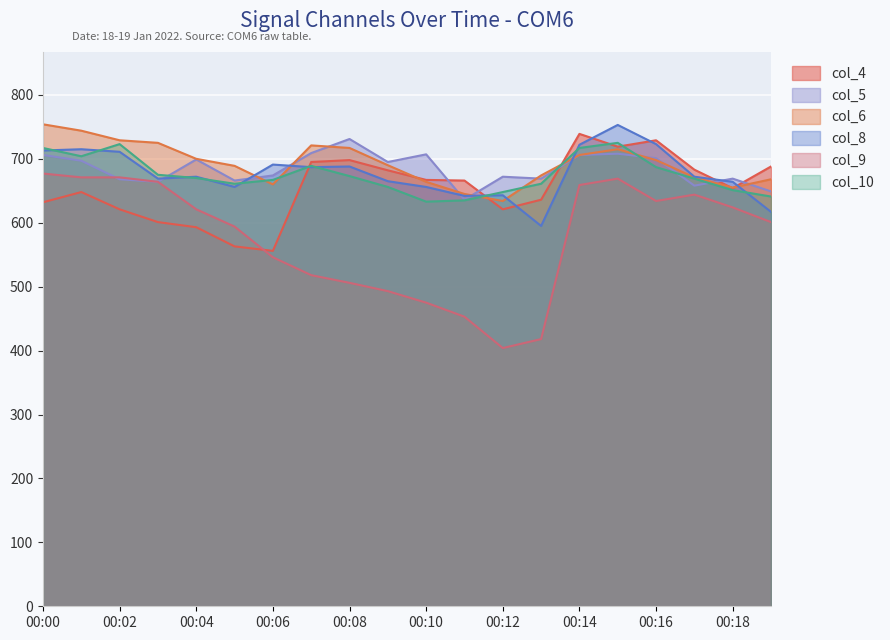

List the series in order of their peak value, highest first.

col_6, col_8, col_4, col_5, col_10, col_9